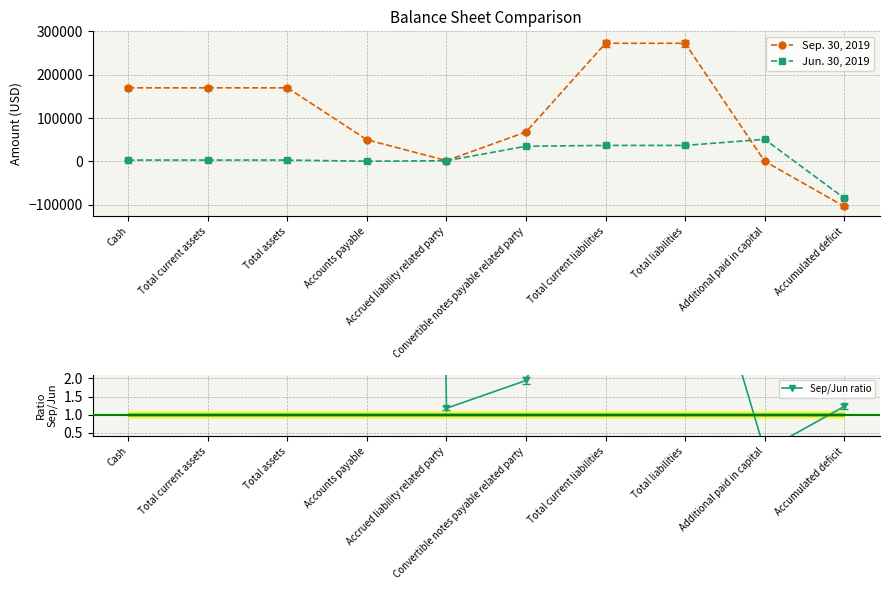

Is the value of Sep/Jun ratio at Convertible notes payable related party greater than the value of Jun. 30, 2019 at Cash?

No